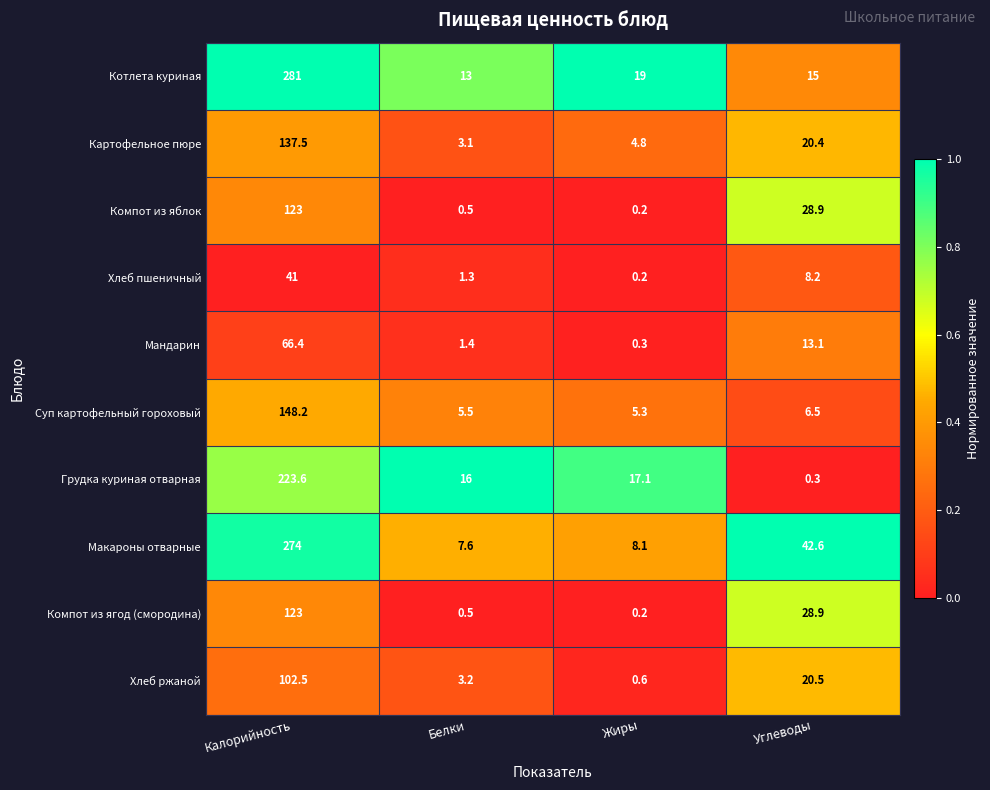

List the labels in order of Мандарин value, largest first.

Калорийность, Углеводы, Белки, Жиры